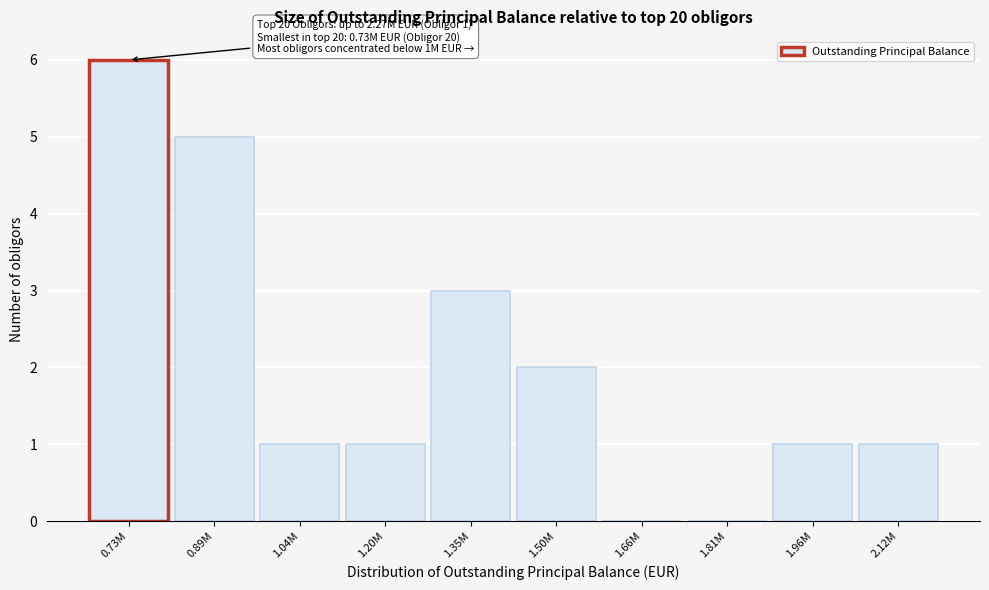

Reading right to left, extract all data points from this chart.

2.12M=1	1.96M=1	1.81M=0	1.66M=0	1.50M=2	1.35M=3	1.20M=1	1.04M=1	0.89M=5	0.73M=6